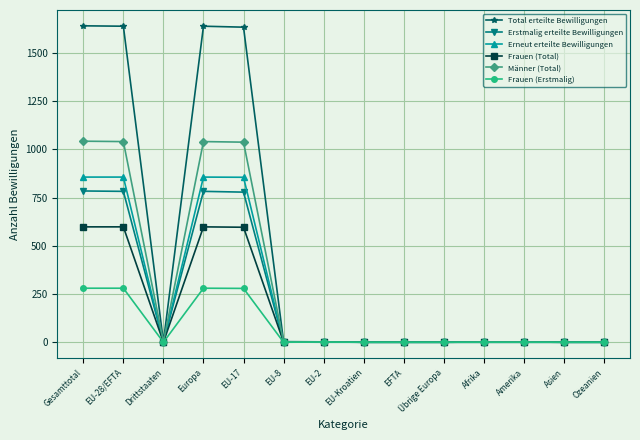

What is the difference between the maximum and minimum values in the Erstmalig erteilte Bewilligungen series?

784